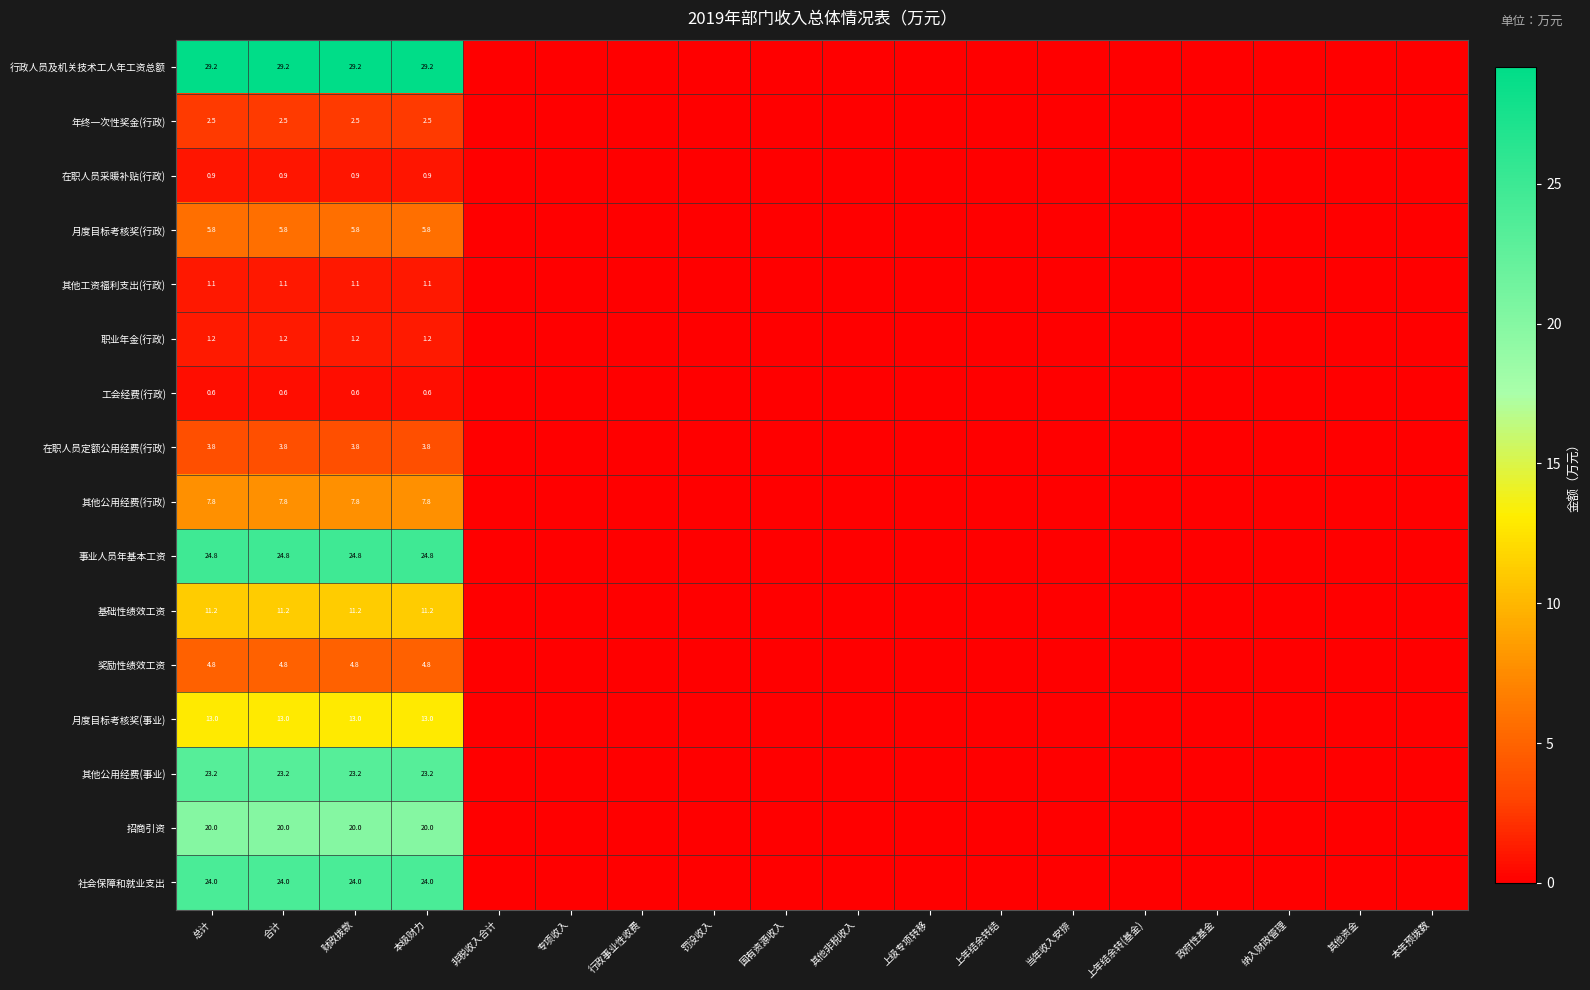

Is it true that 在职人员采暖补贴(行政) equals 0.9 at 合计?

True